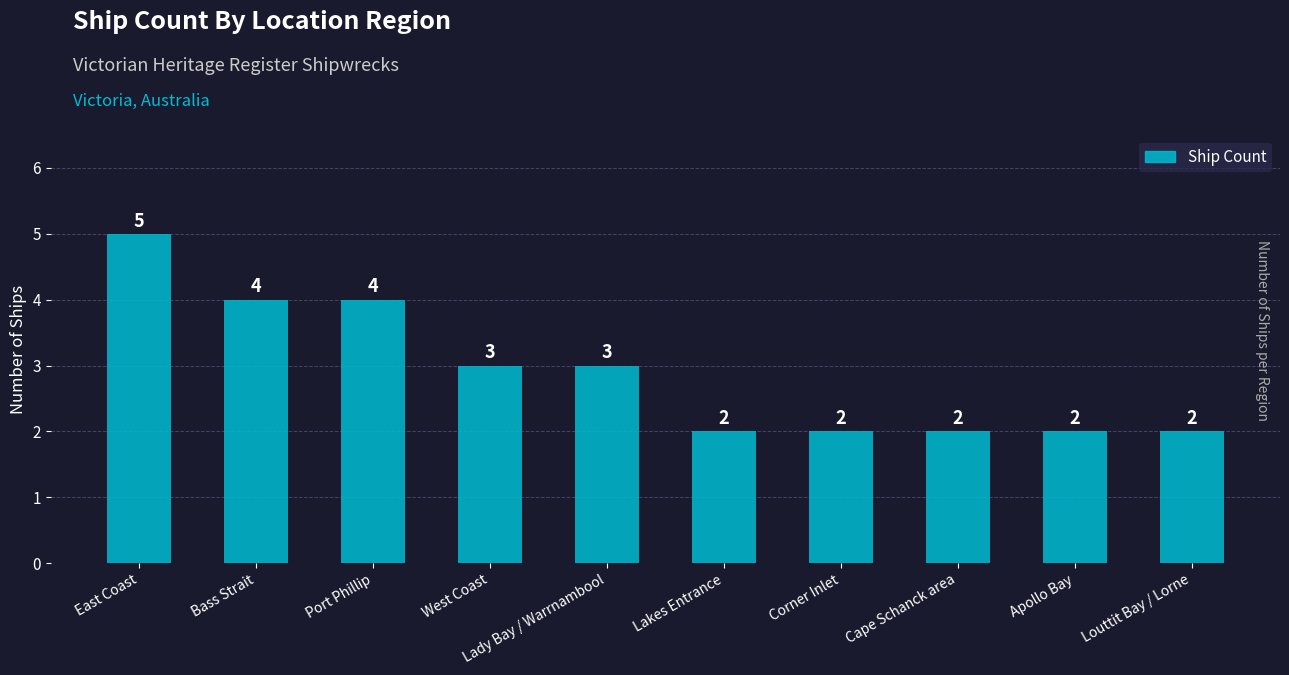

What is the difference between the maximum and minimum values?

3